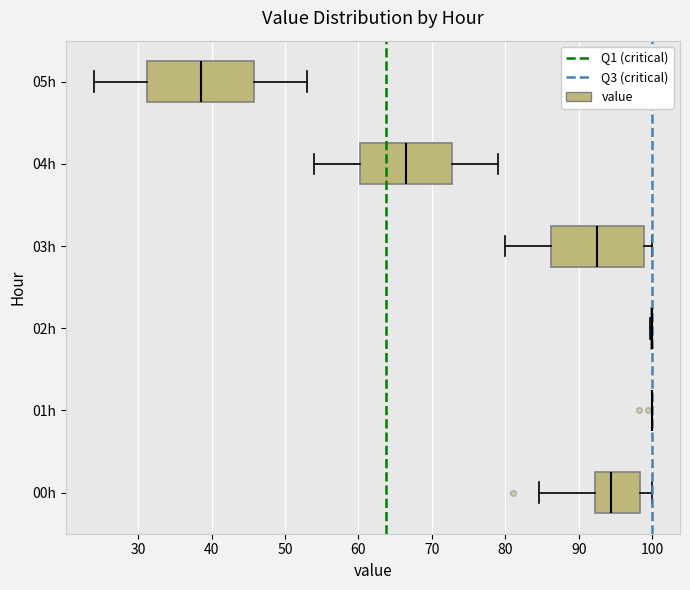

Reading bottom to top, read every box against the x-axis: the position of its median line, the range the box covers, and the ends of its whiskers. The values are not printed on the chart, so give them approximately, as read against the axis.

00h: median 94, box 92 to 98, whiskers 85 to 100
01h: box collapsed to a line at 100, whiskers 100 to 100
02h: box collapsed to a line at 100, whiskers 100 to 100
03h: median 93, box 86 to 99, whiskers 80 to 100
04h: median 67, box 60 to 73, whiskers 54 to 79
05h: median 39, box 31 to 46, whiskers 24 to 53